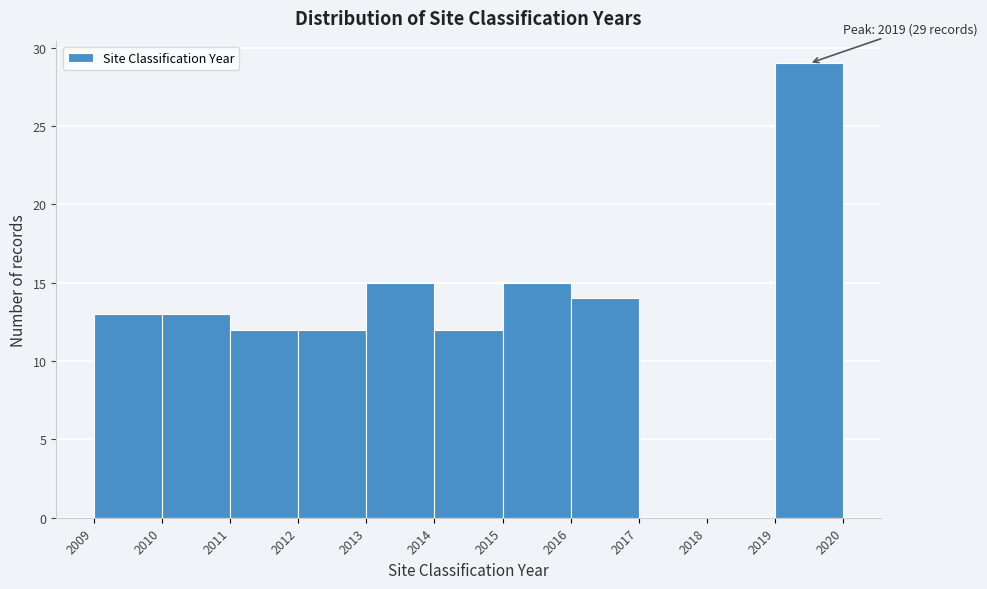

Which range on the x-axis has the tallest bar?

2019 to 2020